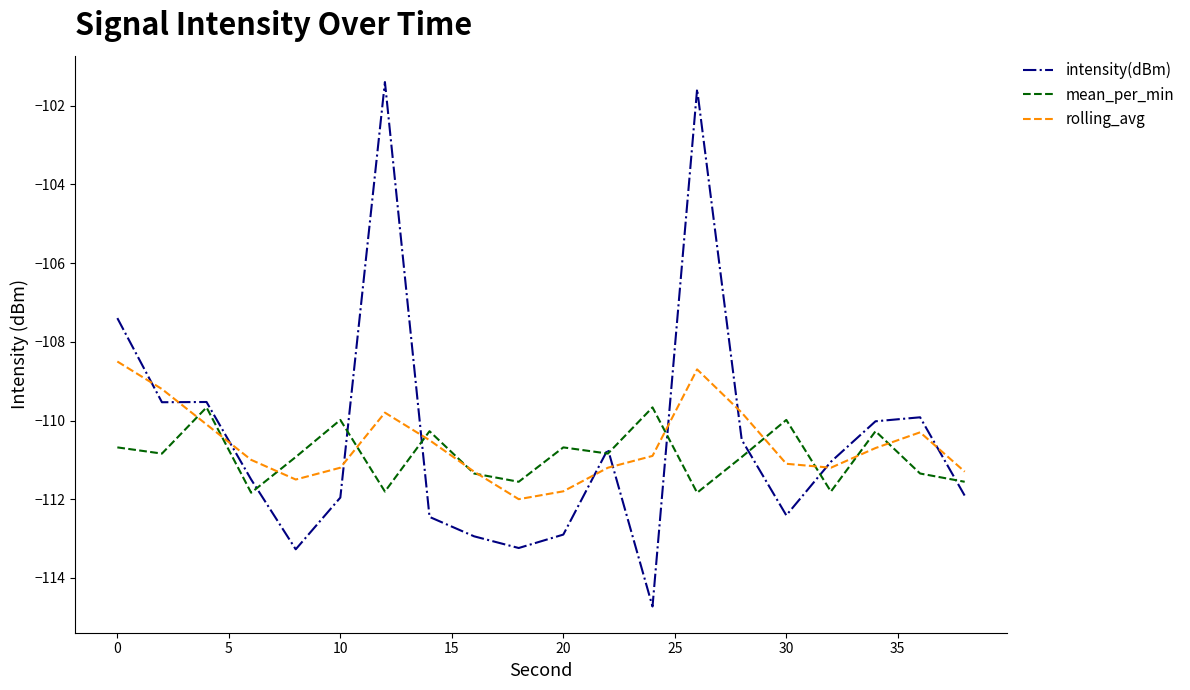

After their last crossing, which series has the higher values: intensity(dBm) or rolling_avg?

rolling_avg